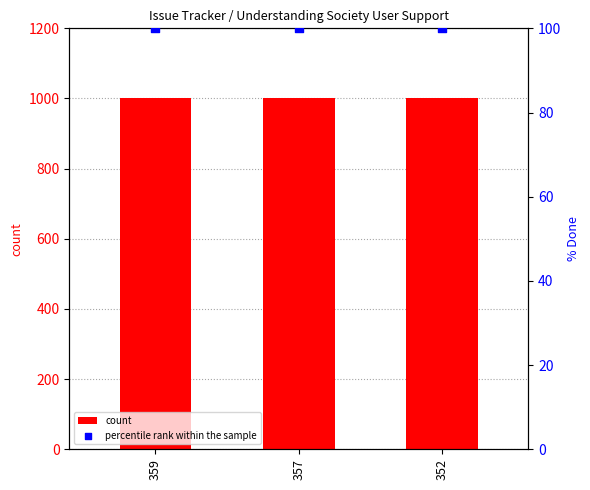

At which category is the sum across all series the highest?

359